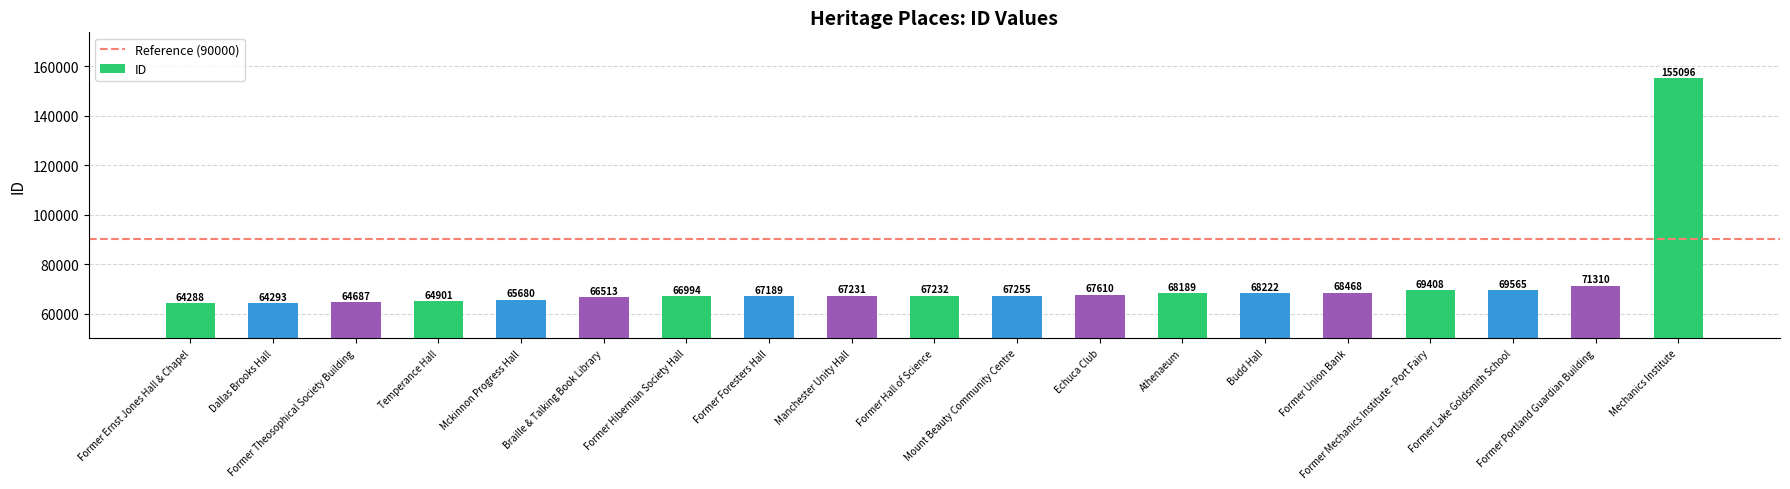

What is the difference between the second highest and minimum values?

7022